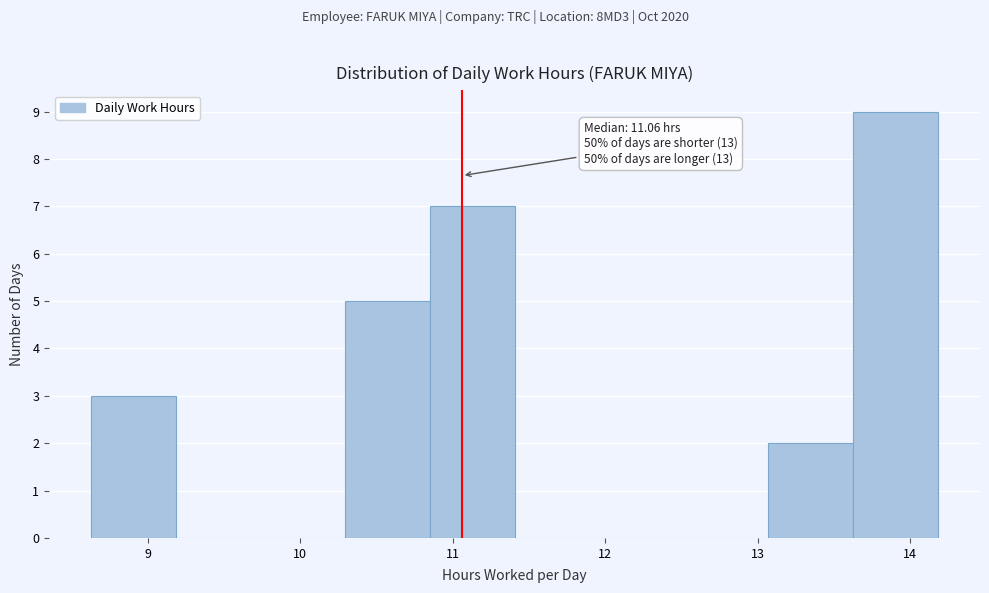

Over which range of the x-axis is the bar tallest?

13.6 to 14.2